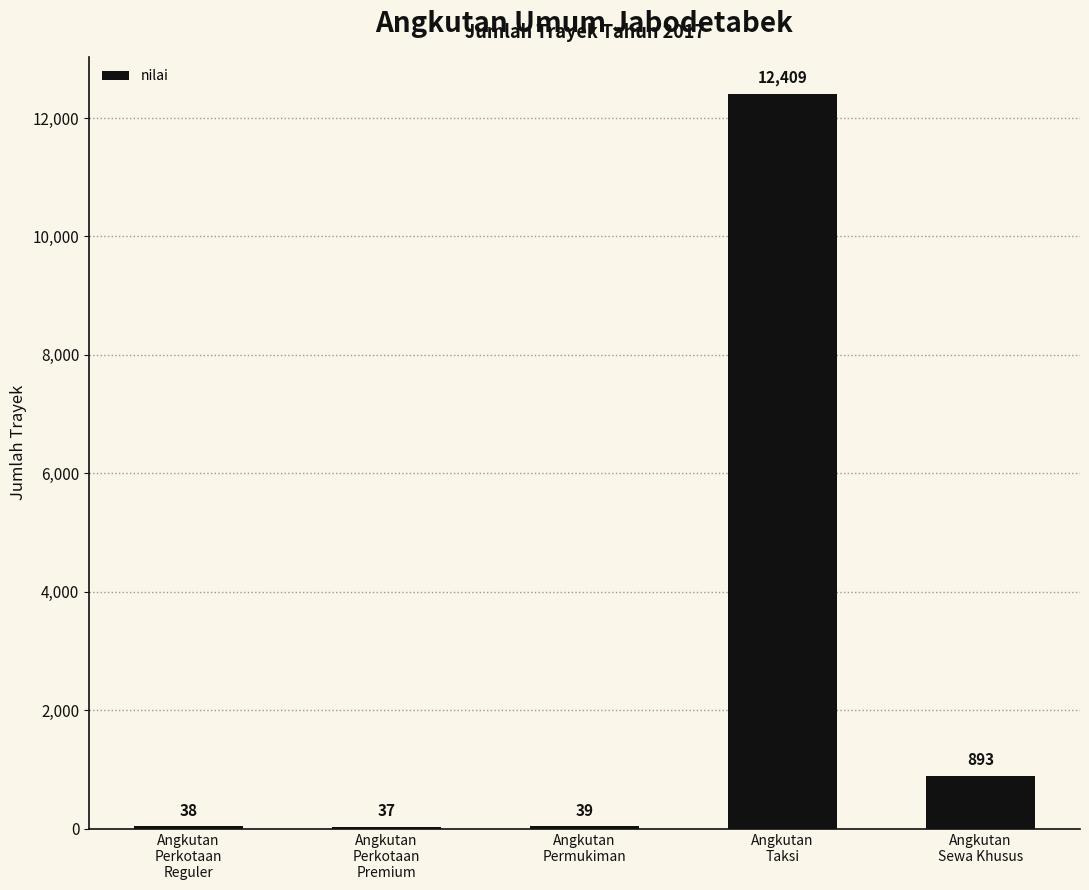

What is the maximum value shown in the chart?

12409